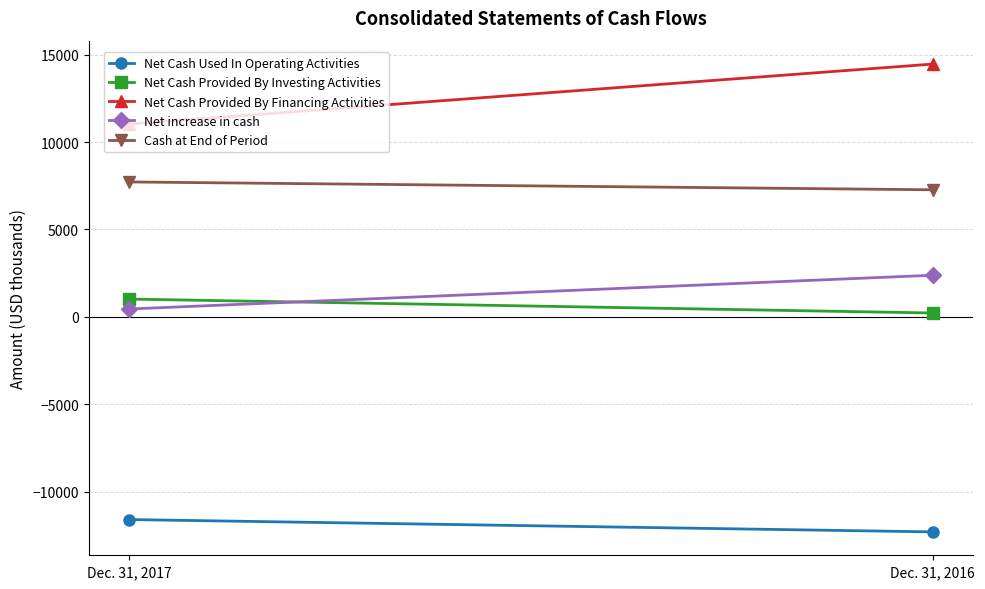

Reading left to right, transcribe all the data shown in this chart.

Net Cash Used In Operating Activities: -11603	-12309
Net Cash Provided By Investing Activities: 1018	221
Net Cash Provided By Financing Activities: 11034	14470
Net increase in cash: 449	2382
Cash at End of Period: 7722	7273